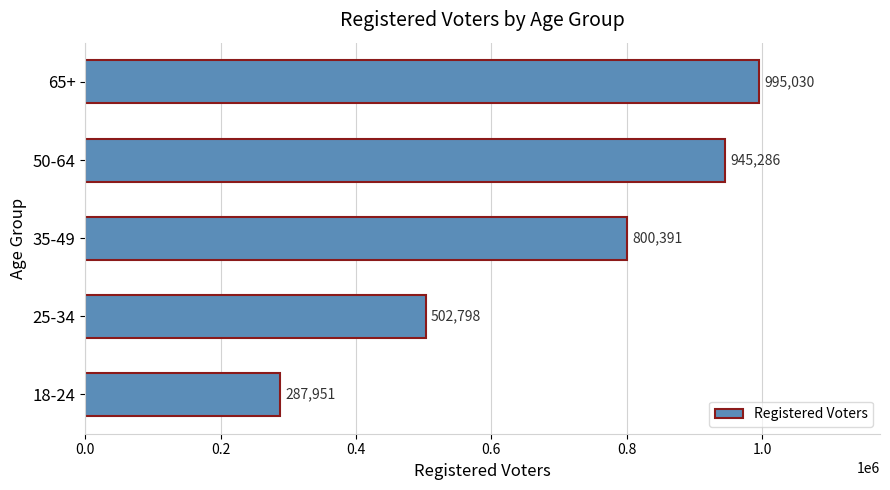

How many categories are shown in the chart?

5